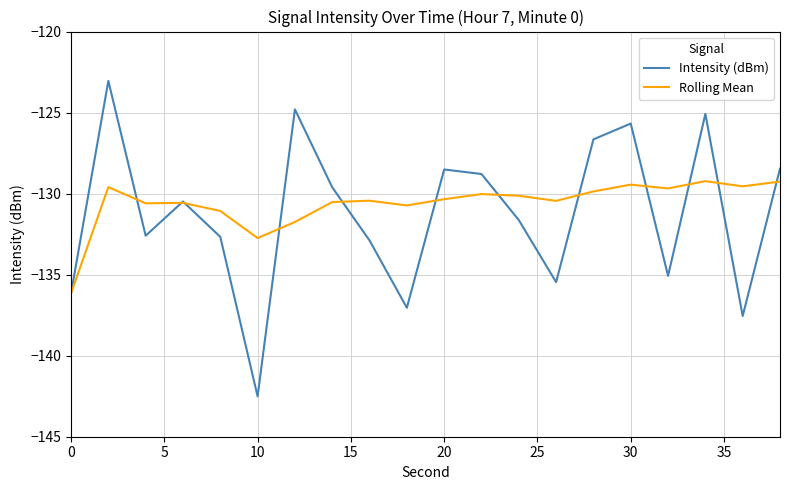

Count the number of data series in this chart.

2